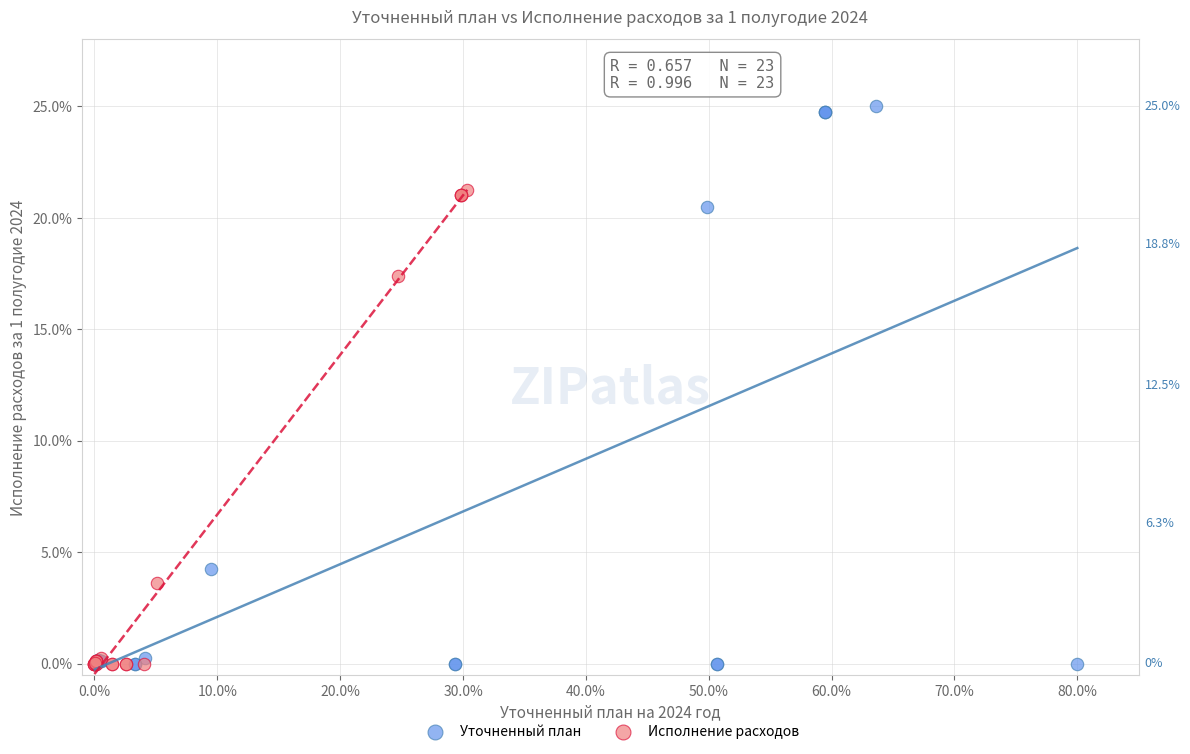

Which series has the widest spread of Y values?

Уточненный план